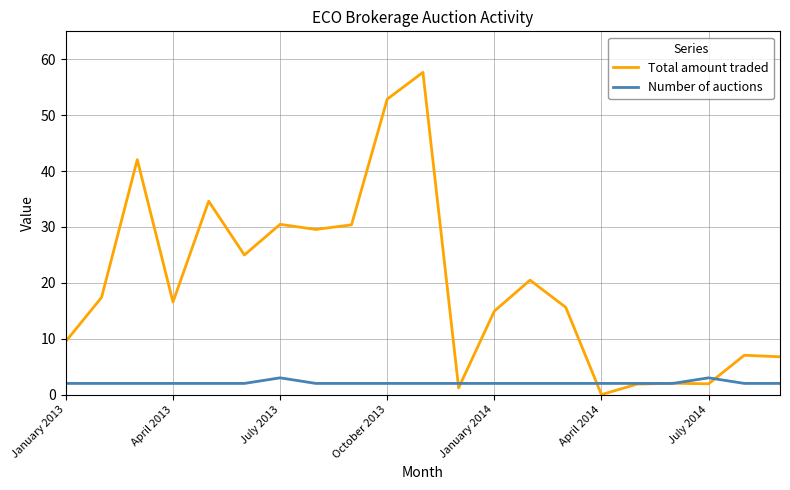

List the series in order of their overall mean, lowest first.

Number of auctions, Total amount traded